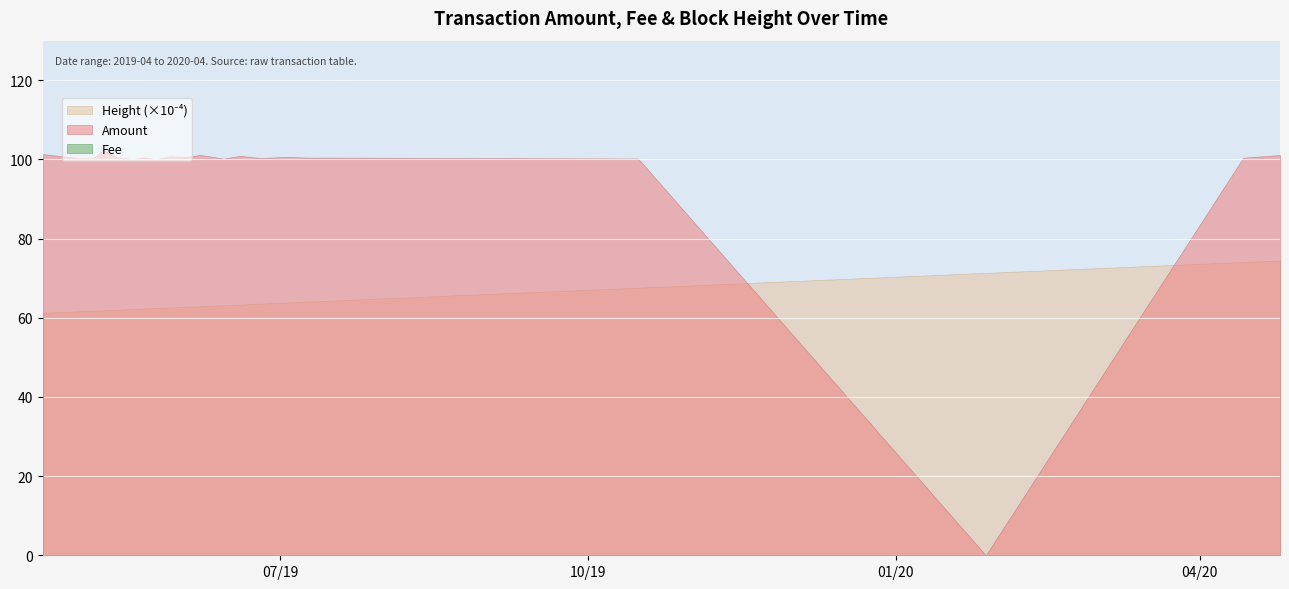

Does the chart display data point markers on the line(s)?

No